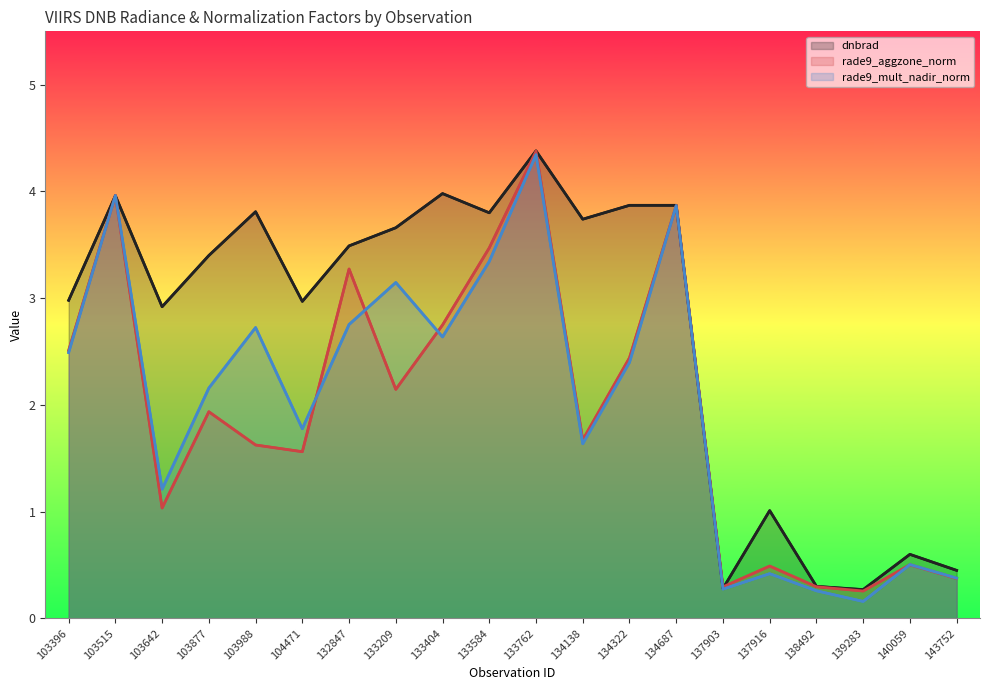

List the labels in order of dnbrad value, largest first.

133762, 133404, 103515, 134322, 134687, 103988, 133584, 134138, 133209, 132847, 103877, 103396, 104471, 103642, 137916, 140059, 143752, 138492, 137903, 139283